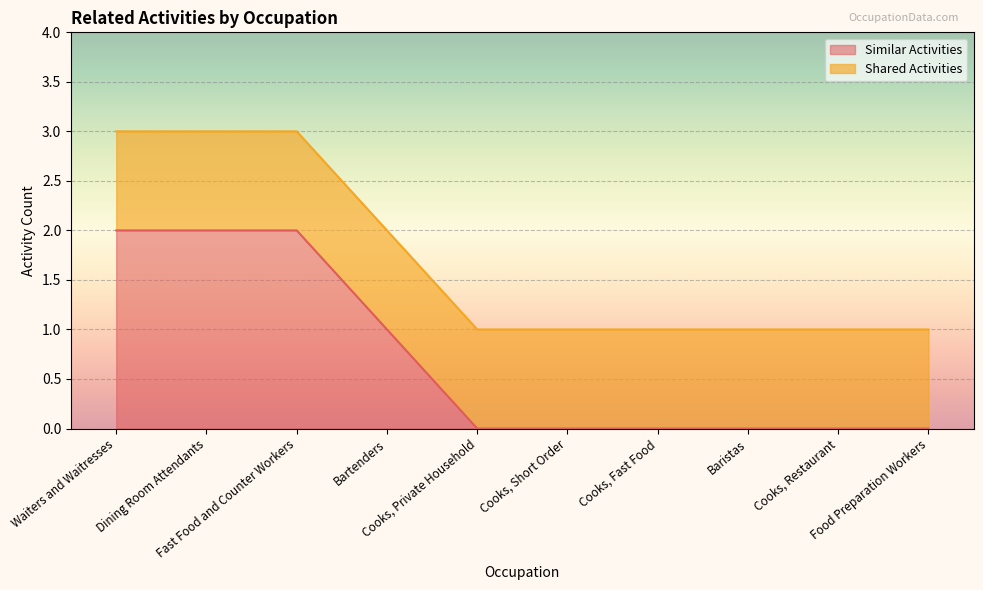

How many values are above zero?

4